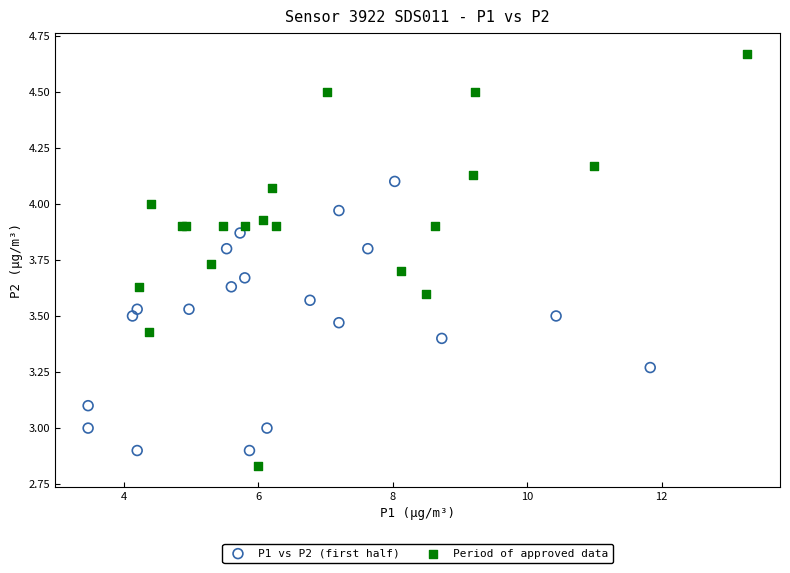

Which series contains the highest Y value?

Period of approved data